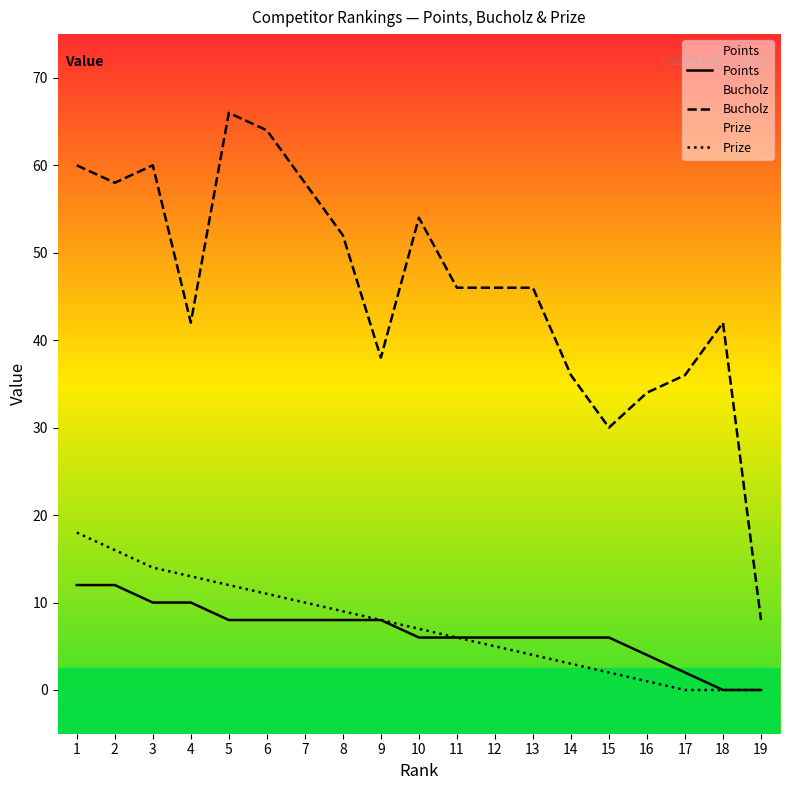

True or false: Points and Prize cross at least once.

False